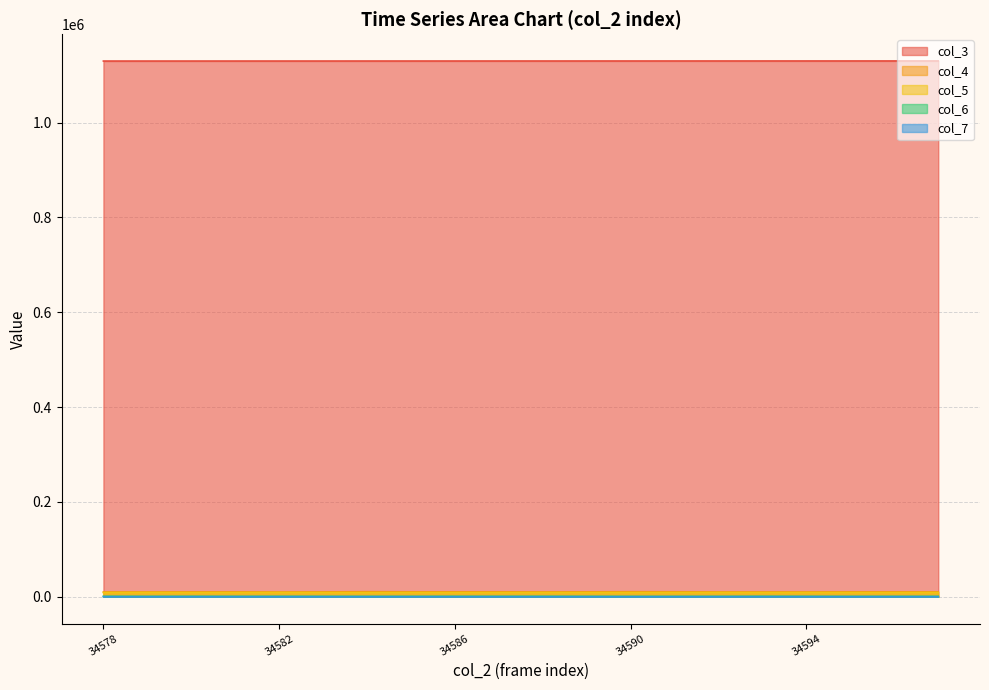

Which series has the largest total across all categories?

col_3